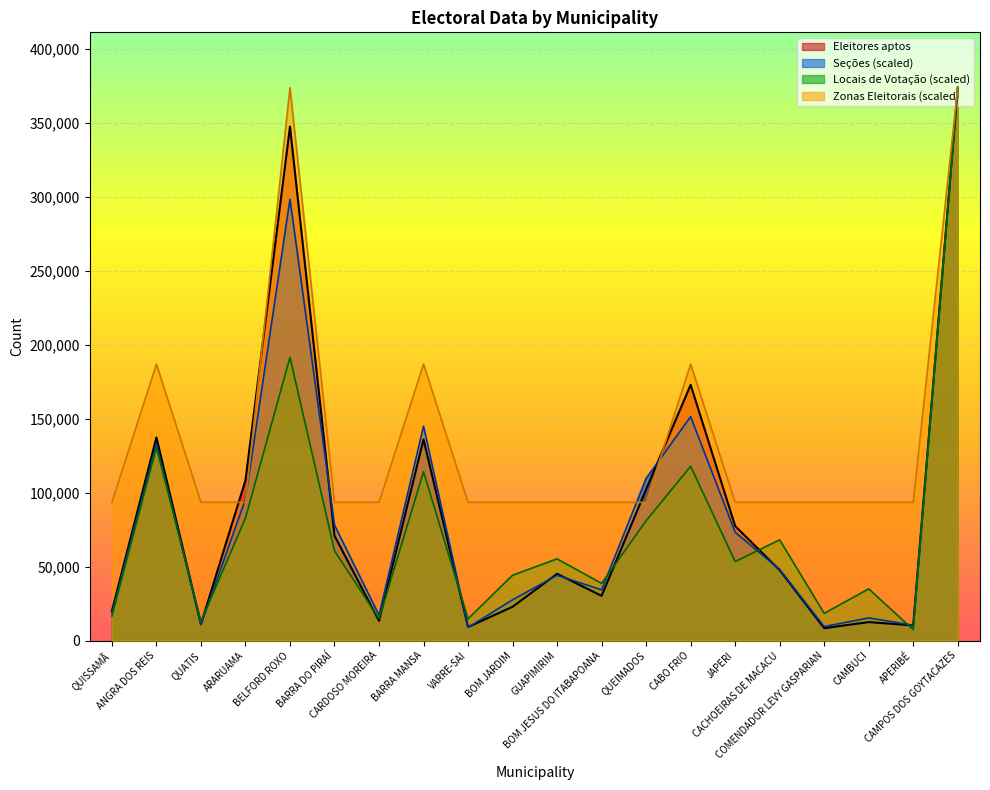

Read the Zonas Eleitorais value at BARRA DO PIRAÍ.

93413.8